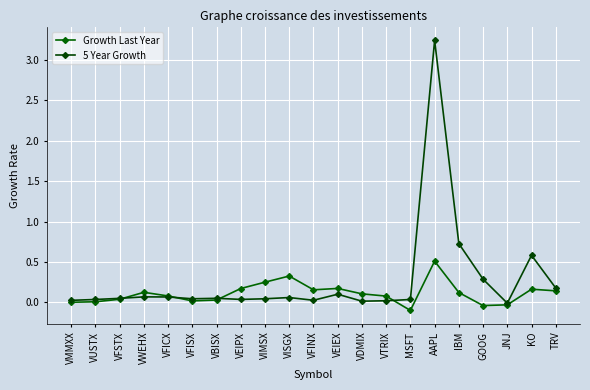

How many interior local peaks does the Growth Last Year series have?

5